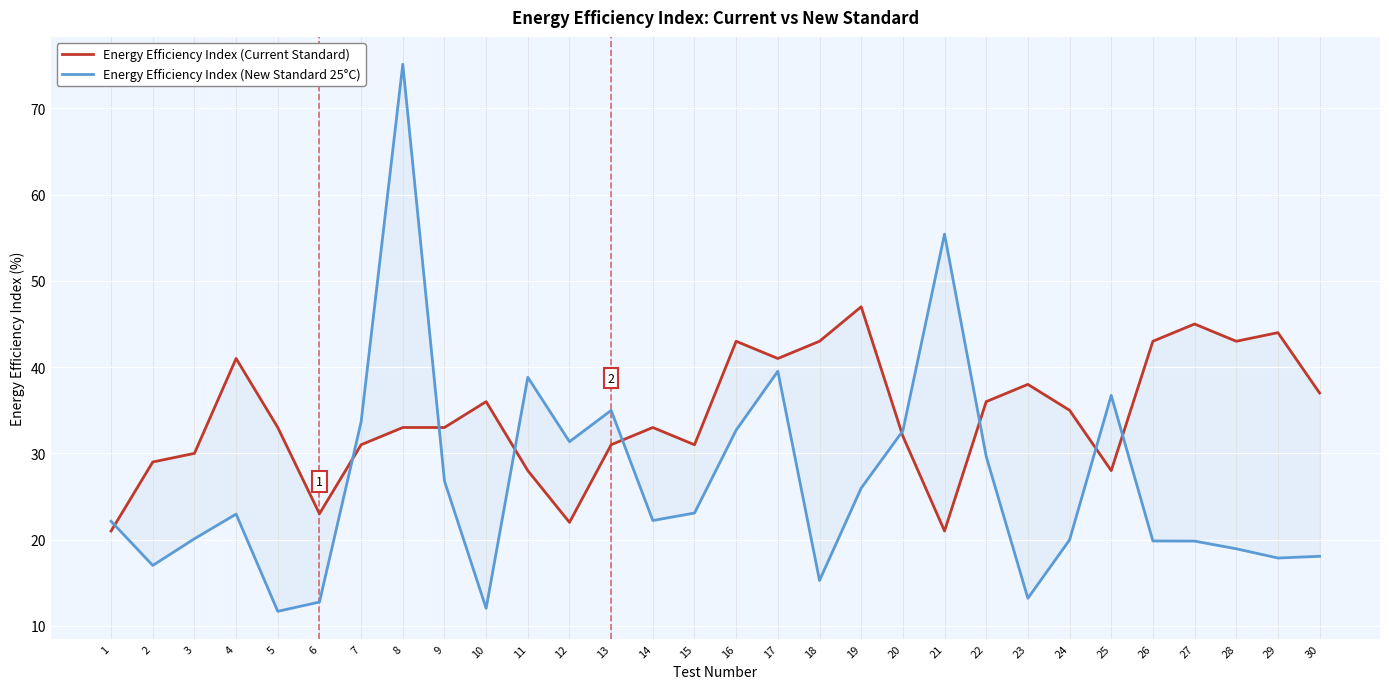

How many intersections are there between Energy Efficiency Index (New Standard 25°C) and Energy Efficiency Index (Current Standard)?

9